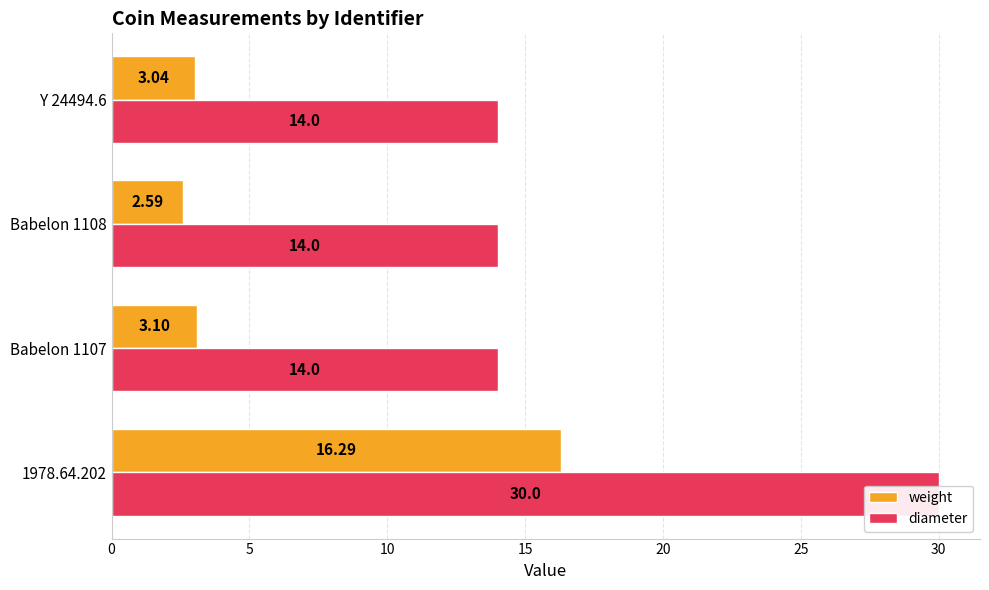

What is the spread (max minus min) of values at Babelon 1108?

11.4